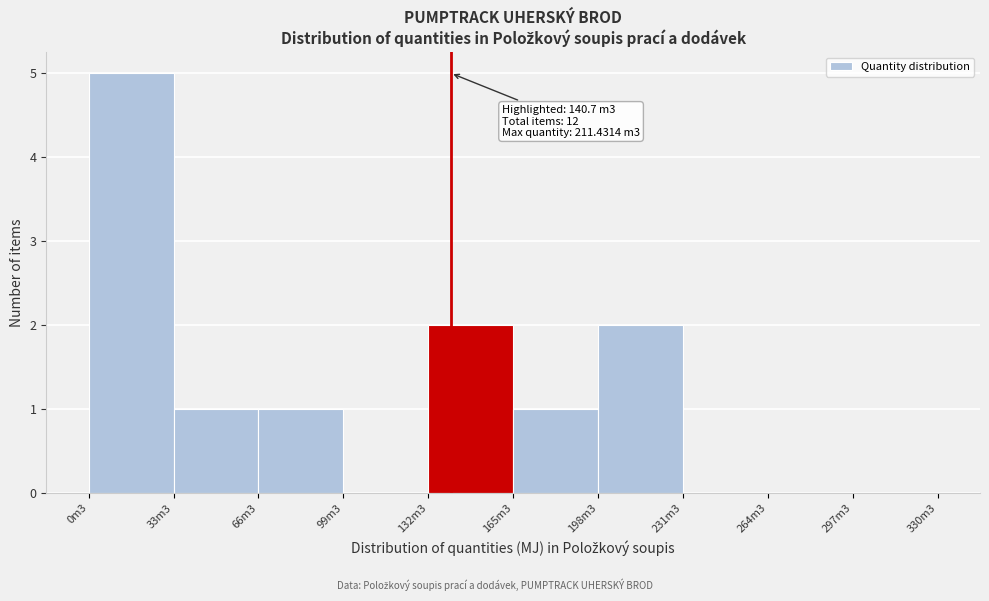

Reading left to right, list all the values displayed in this chart.

0m3=5	33m3=1	66m3=1	99m3=0	132m3=2	165m3=1	198m3=2	231m3=0	264m3=0	297m3=0